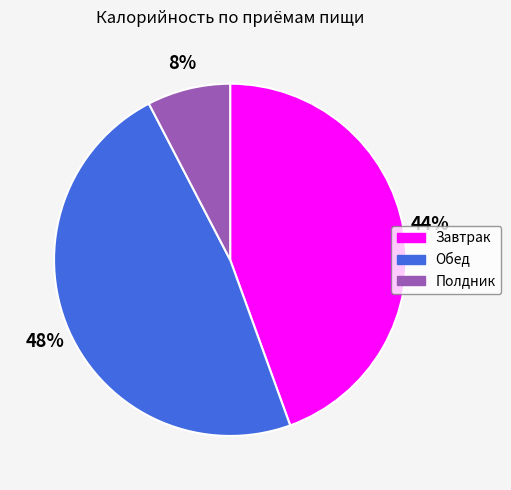

How many slices are in this pie chart?

3